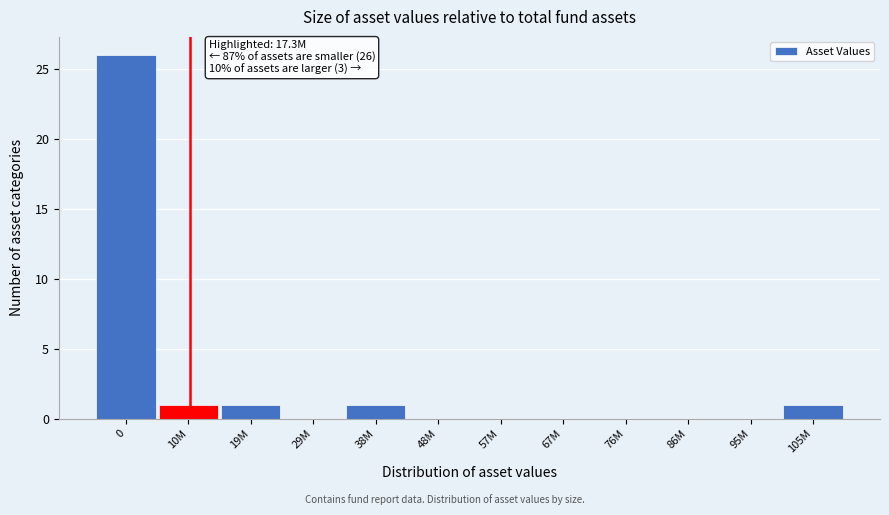

Reading right to left, transcribe all the data shown in this chart.

105M=1	95M=0	86M=0	76M=0	67M=0	57M=0	48M=0	38M=1	29M=0	19M=1	10M=1	0=26